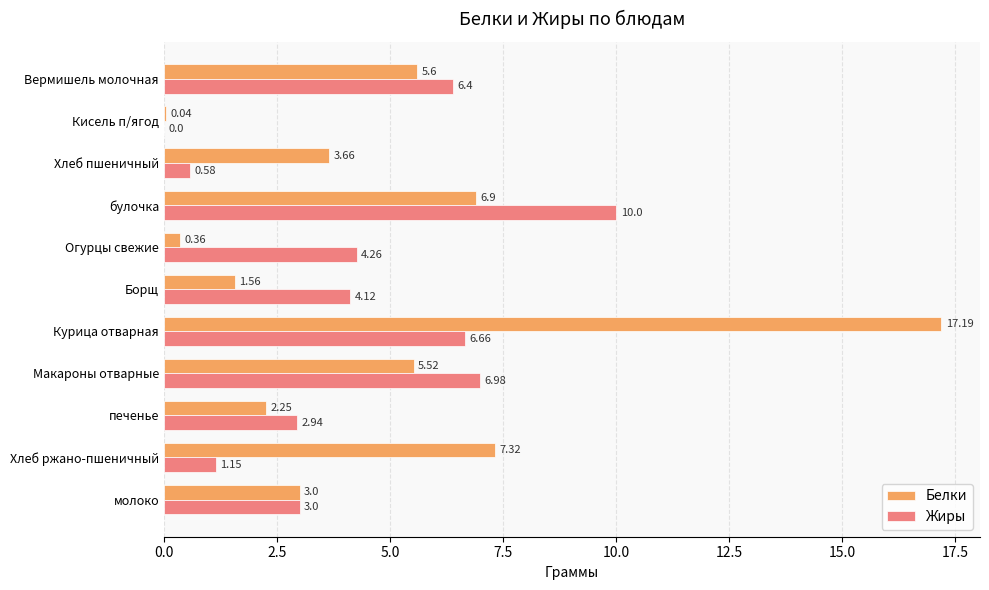

What is the sum of all Белки values?

53.4